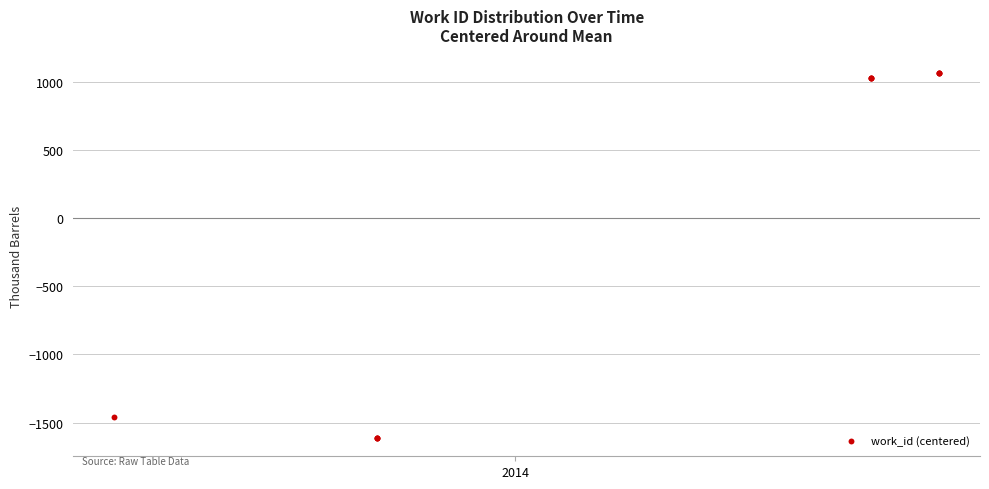

What Y value in the scatter plot is closest to -272?

-1462.5